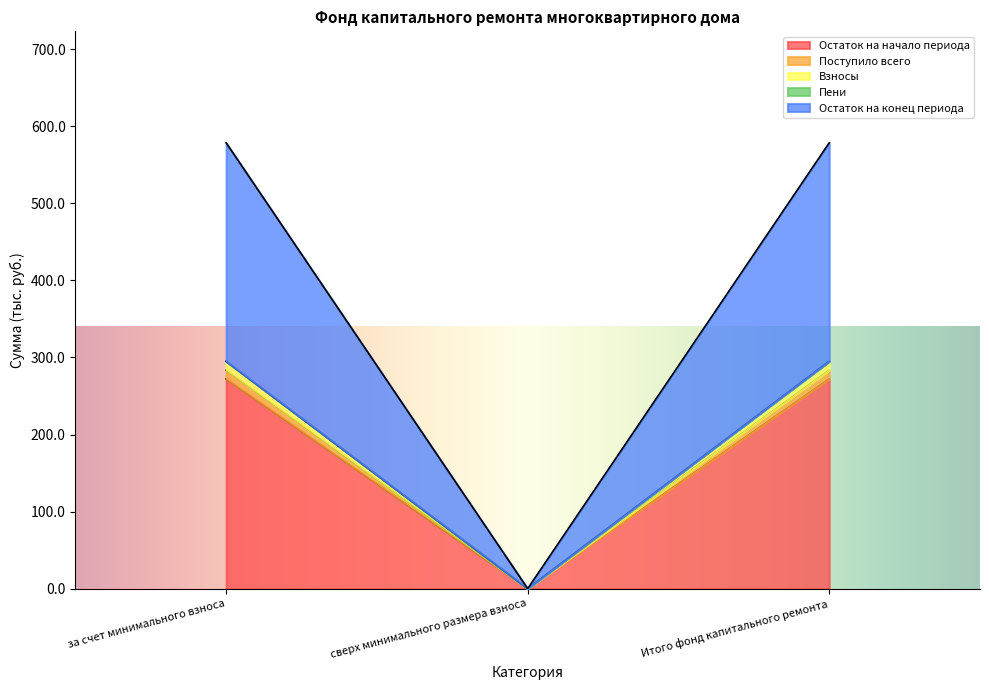

How many data points does each series have?

3